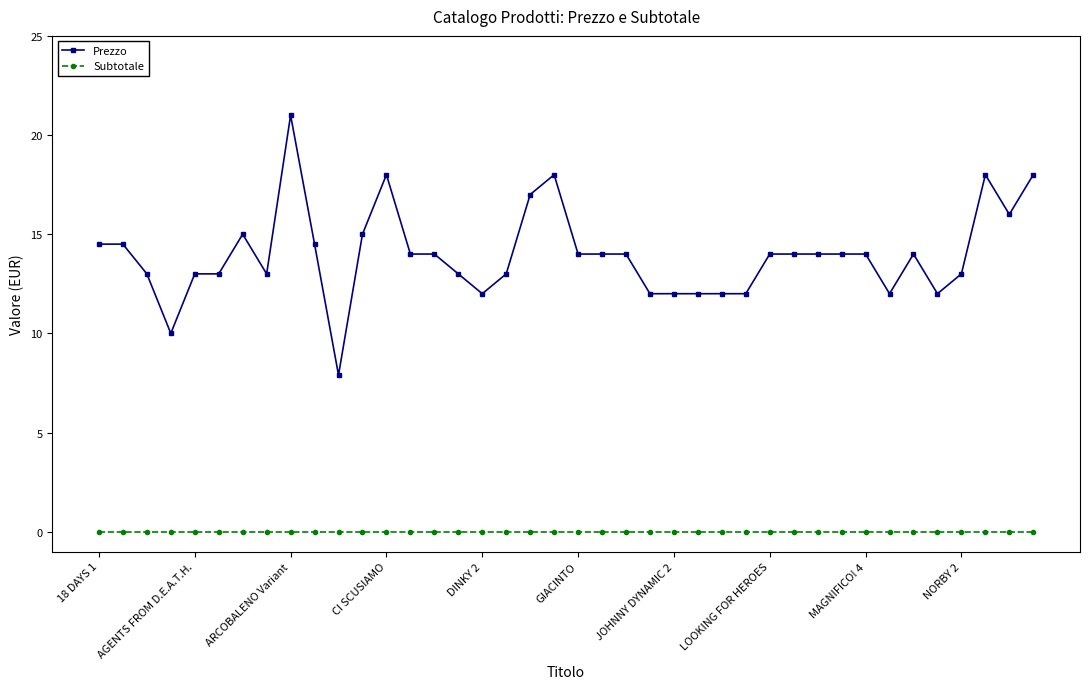

True or false: Prezzo has more than 0 interior local peaks.

True